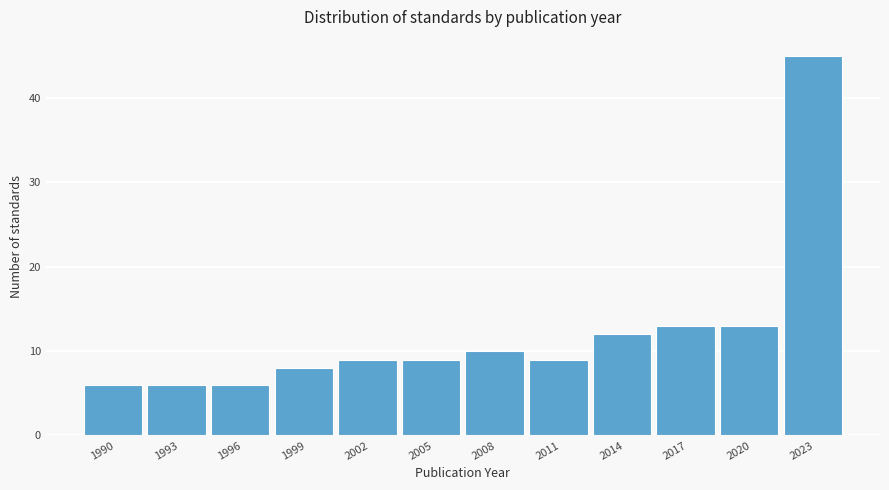

Reading right to left, extract all data points from this chart.

45	13	13	12	9	10	9	9	8	6	6	6